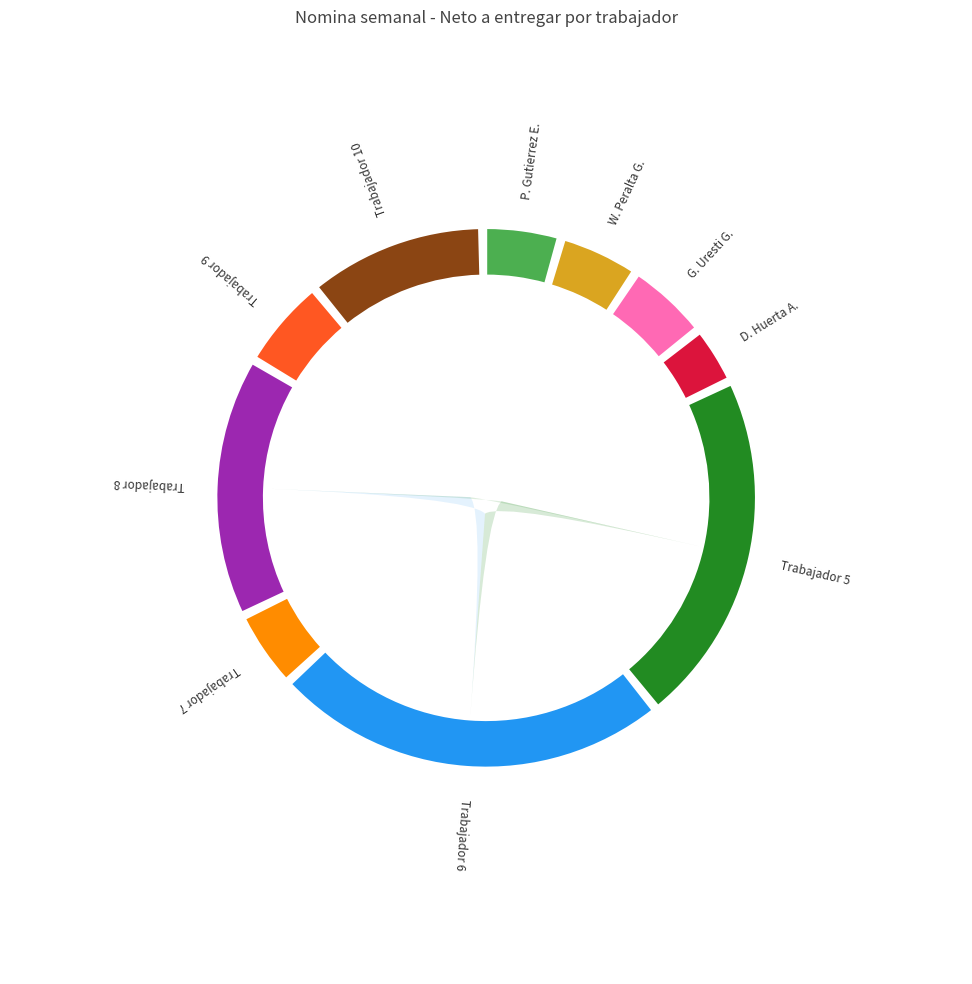

Do DIEGO DE JESUS HUERTA AMARO and Trabajador 9 together represent more than half of the pie?

No